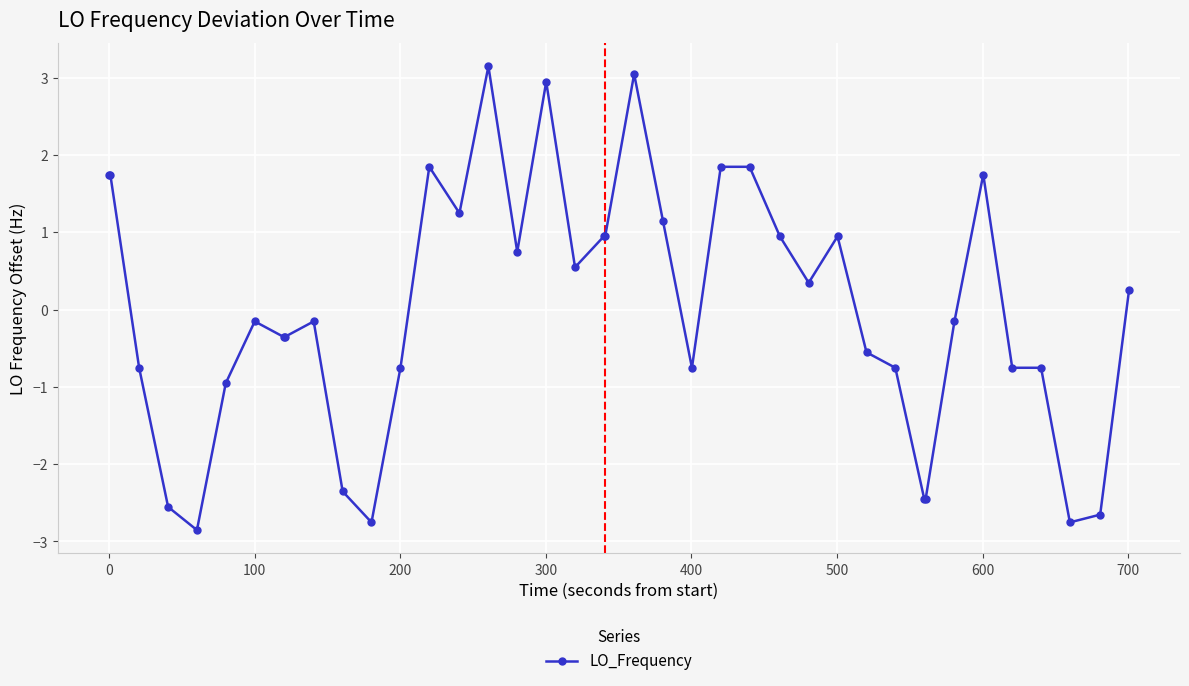

How many negative values are there?

21